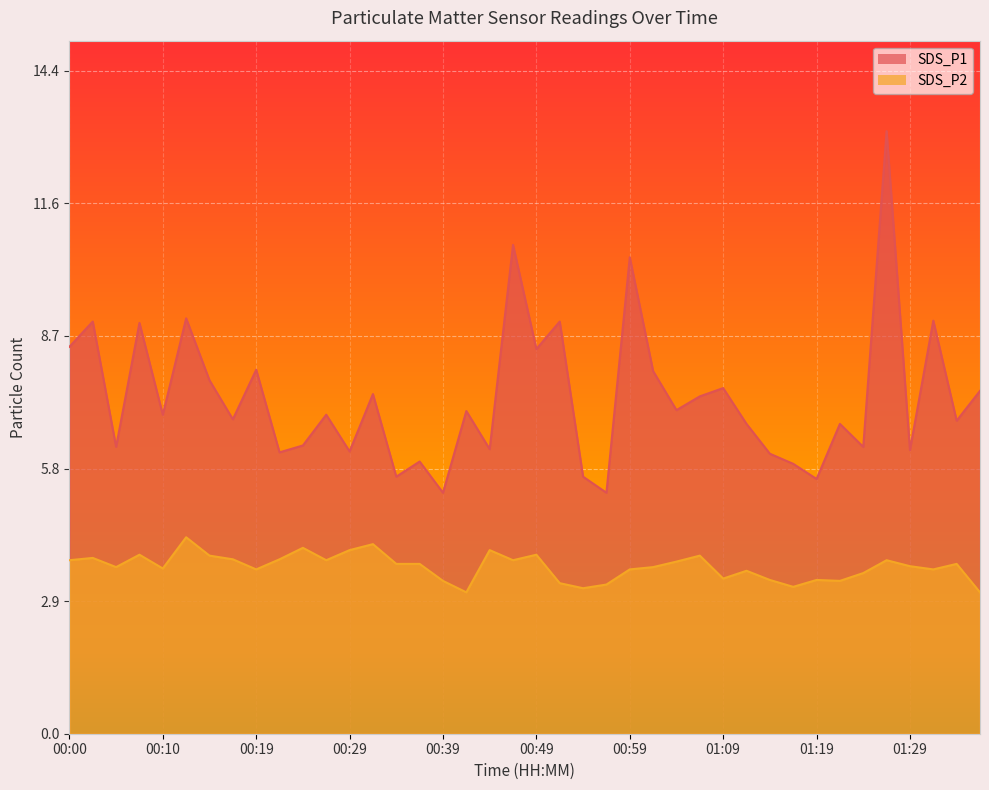

Rank the series by their average value, from lowest to highest.

SDS_P2, SDS_P1